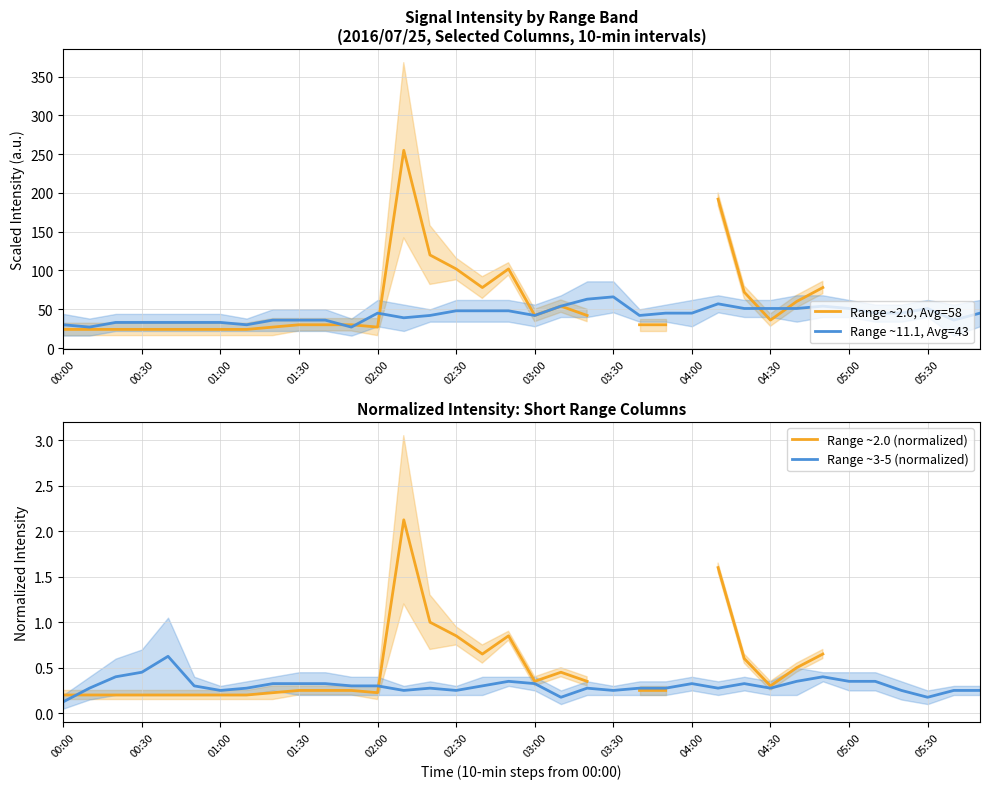

What is the maximum value for Range ~11.1, Avg=43?

66.0